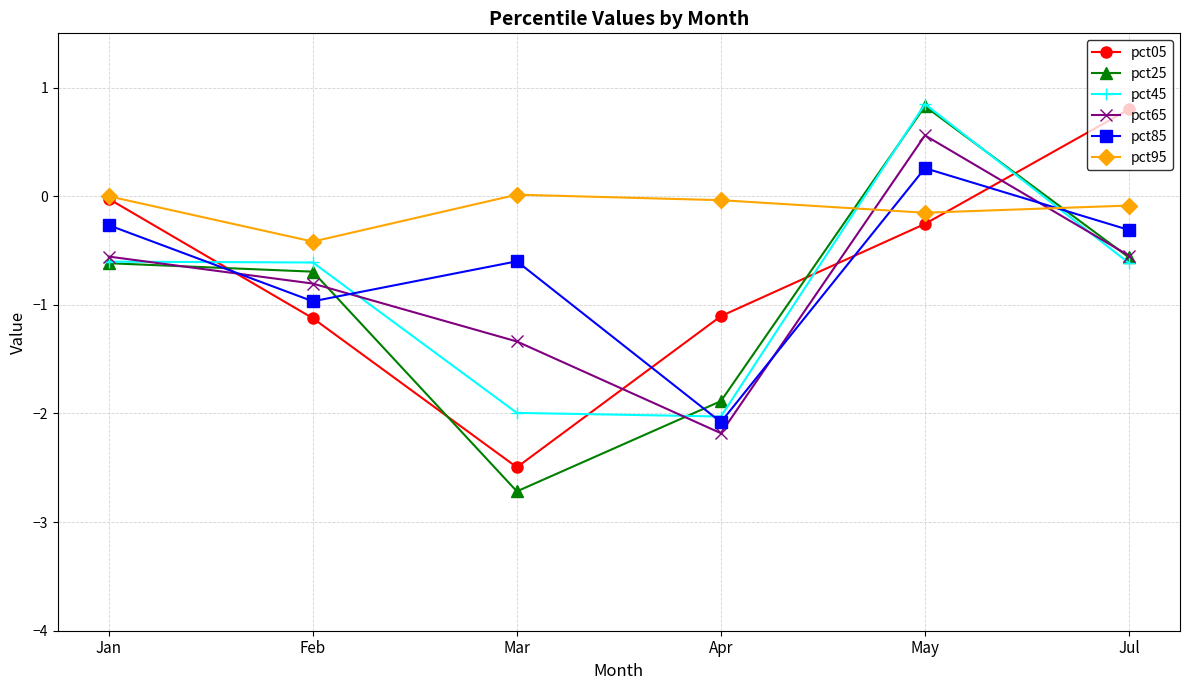

What is the label of the 5th point from the left?

May